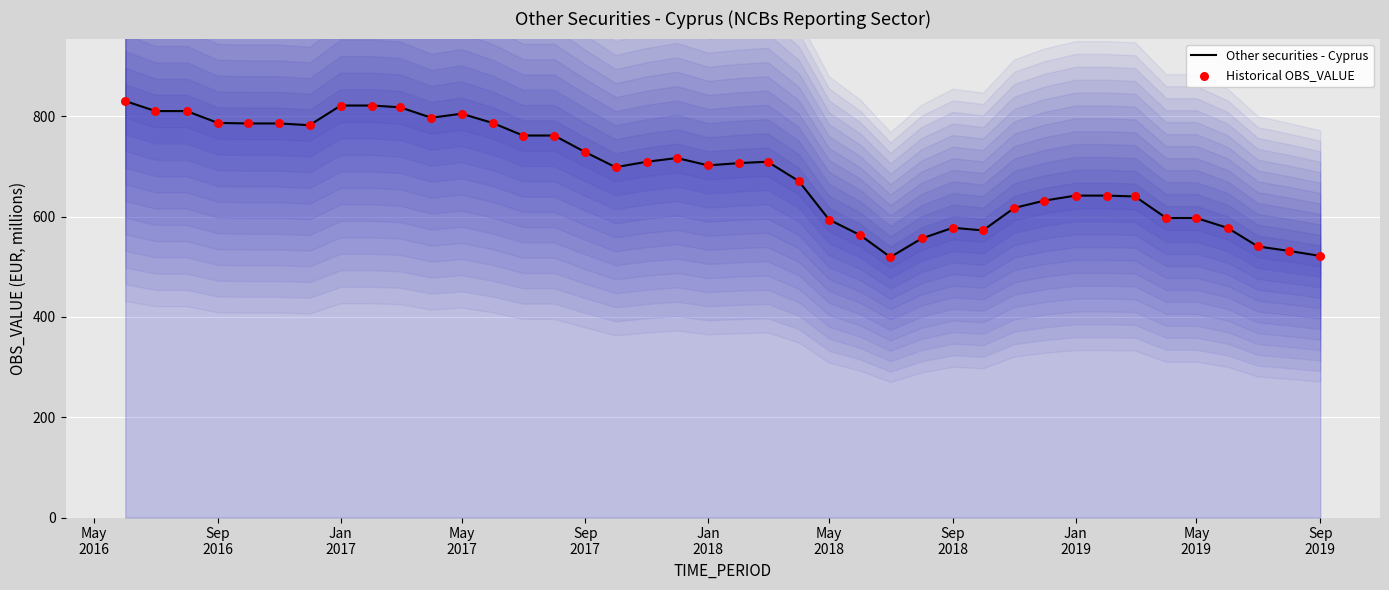

Which series contains the lowest Y value?

Other securities - Cyprus